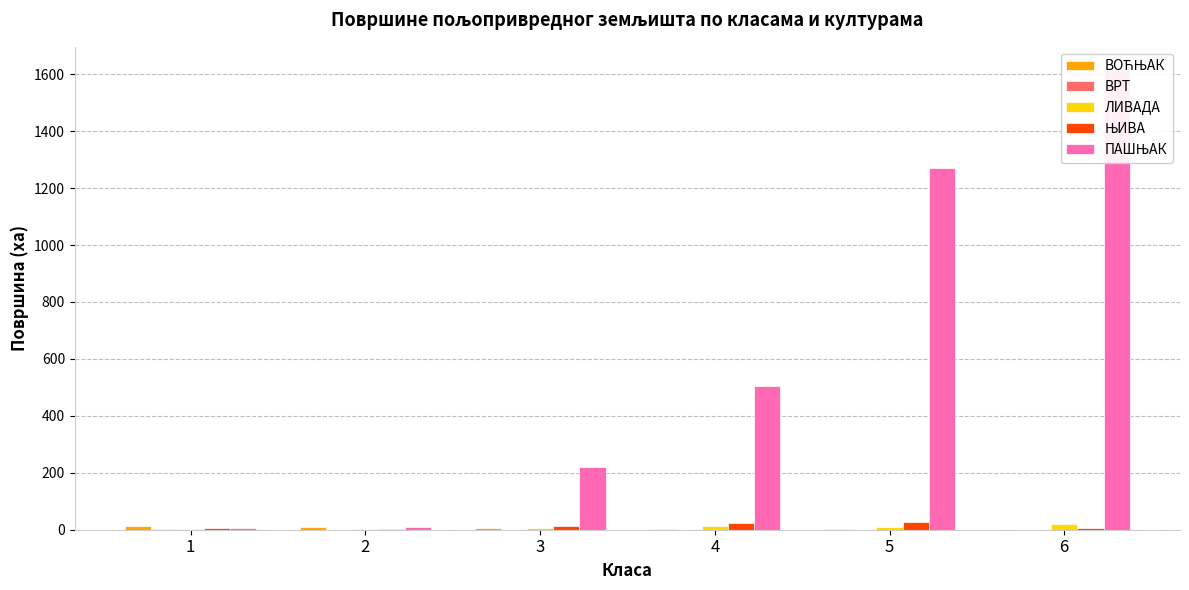

What is the value of the ПАШЊАК bar at the 6th from the left?

1615.9